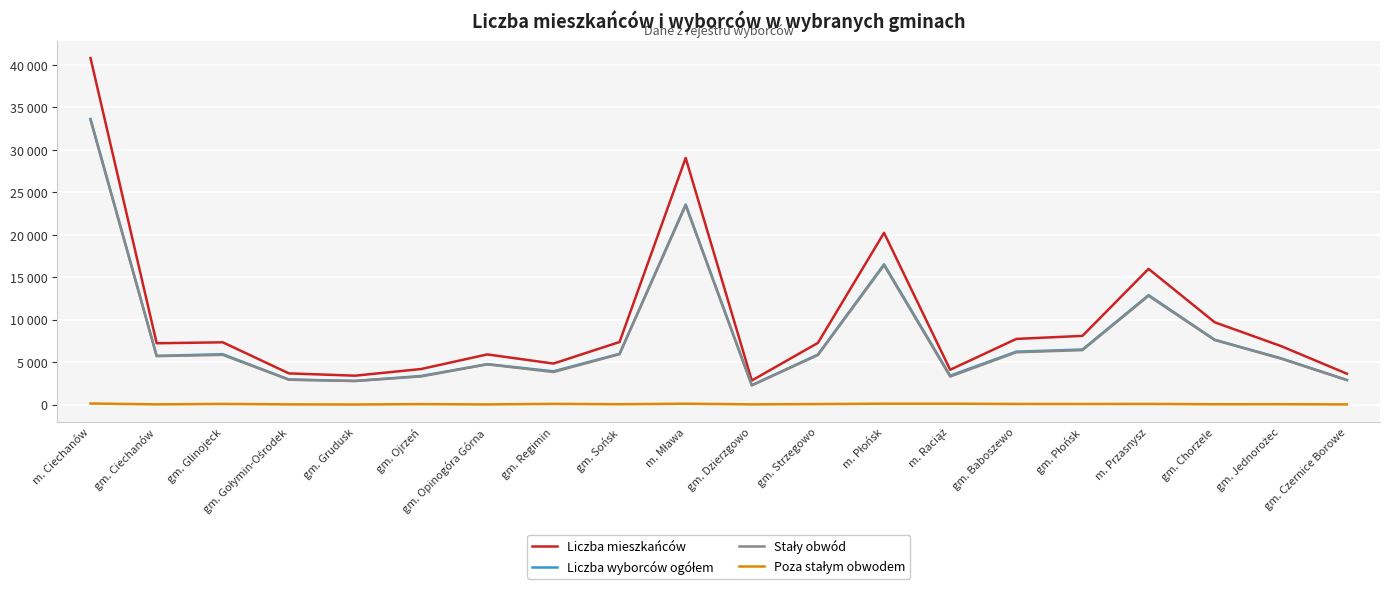

Does the chart display data point markers on the line(s)?

No